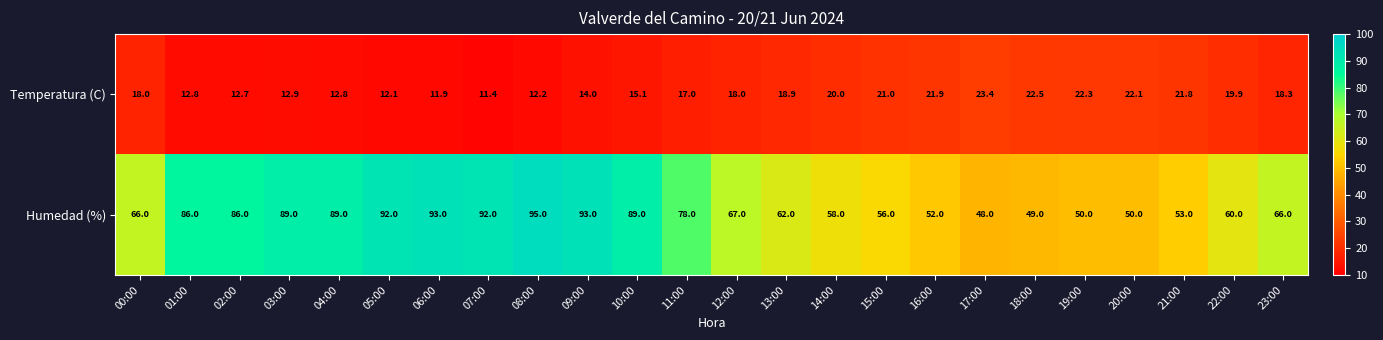

At which category does the chart reach its minimum across all series?

07:00